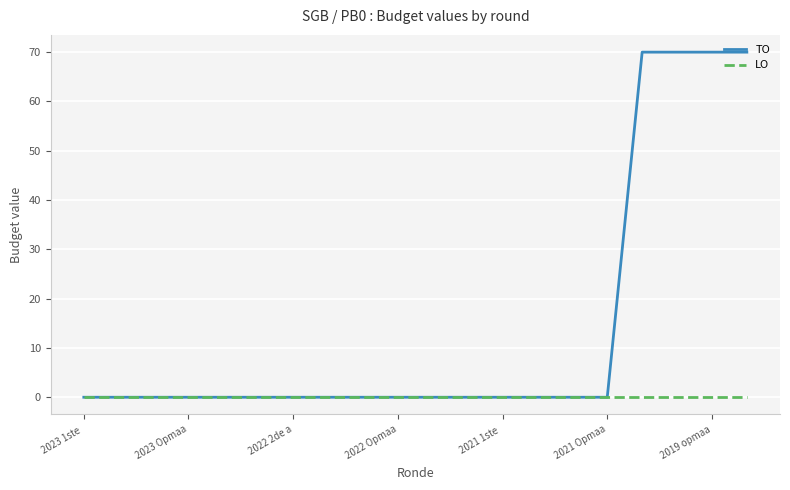

What is the greatest value displayed?

70